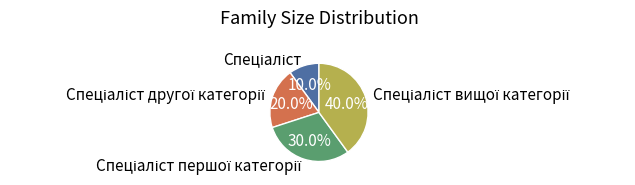

Is there a majority slice in this chart?

No